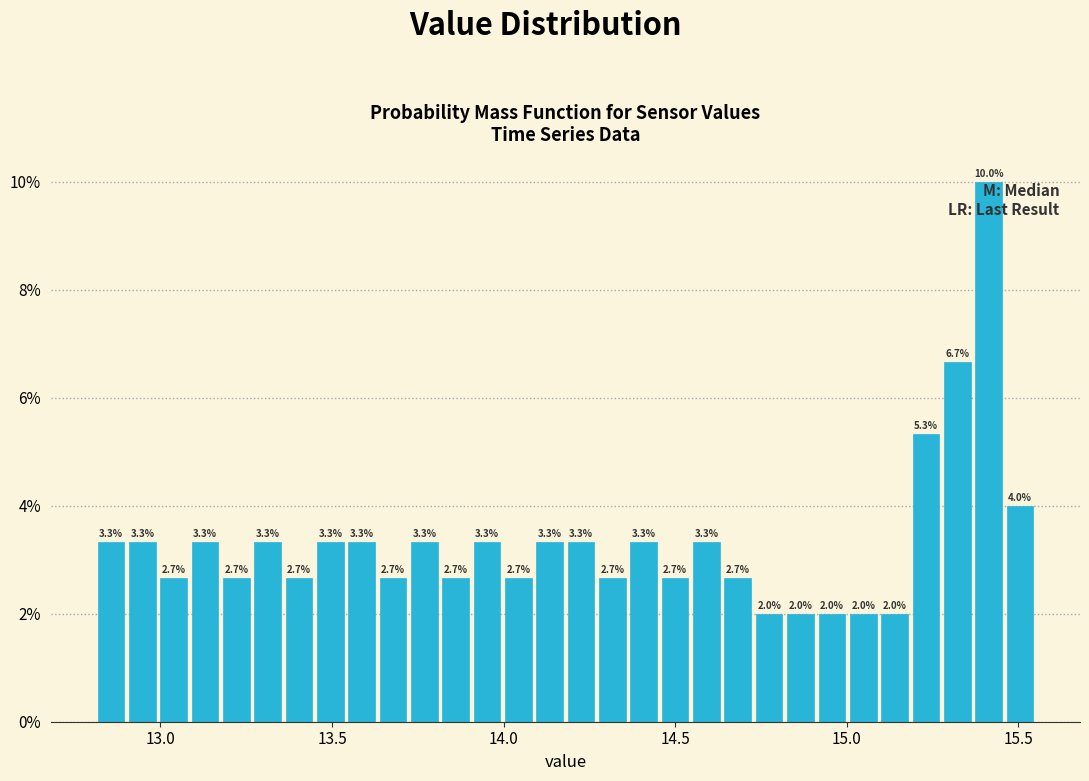

Read against the x-axis, roughly where is the centre of the tallest bar?

15.40